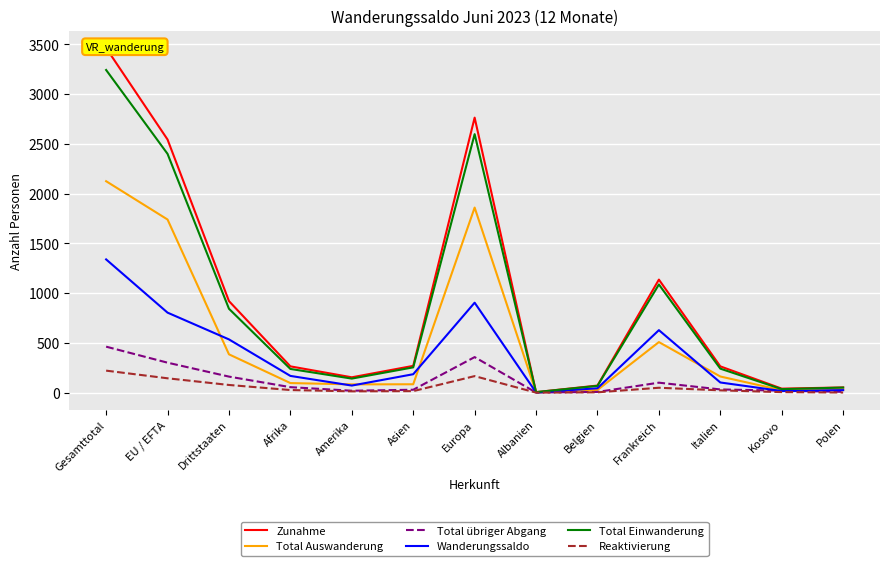

How many values in the Total Einwanderung series are below 241?

6